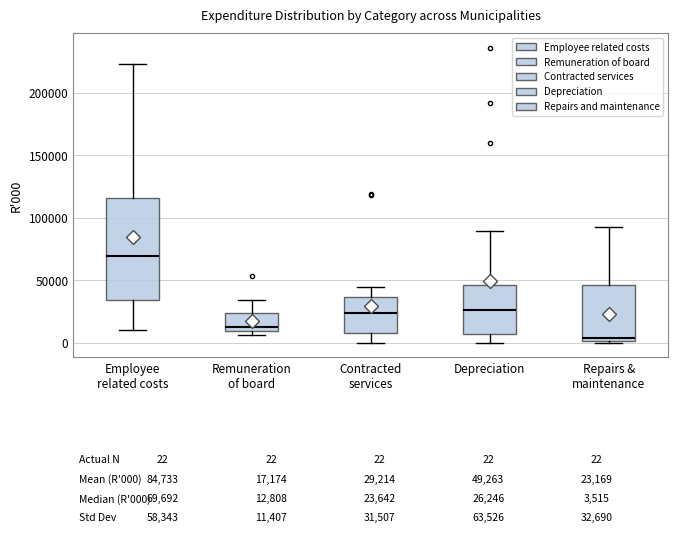

Comparing the boxes themselves (not the whiskers), which one is the tallest?

Employee related costs